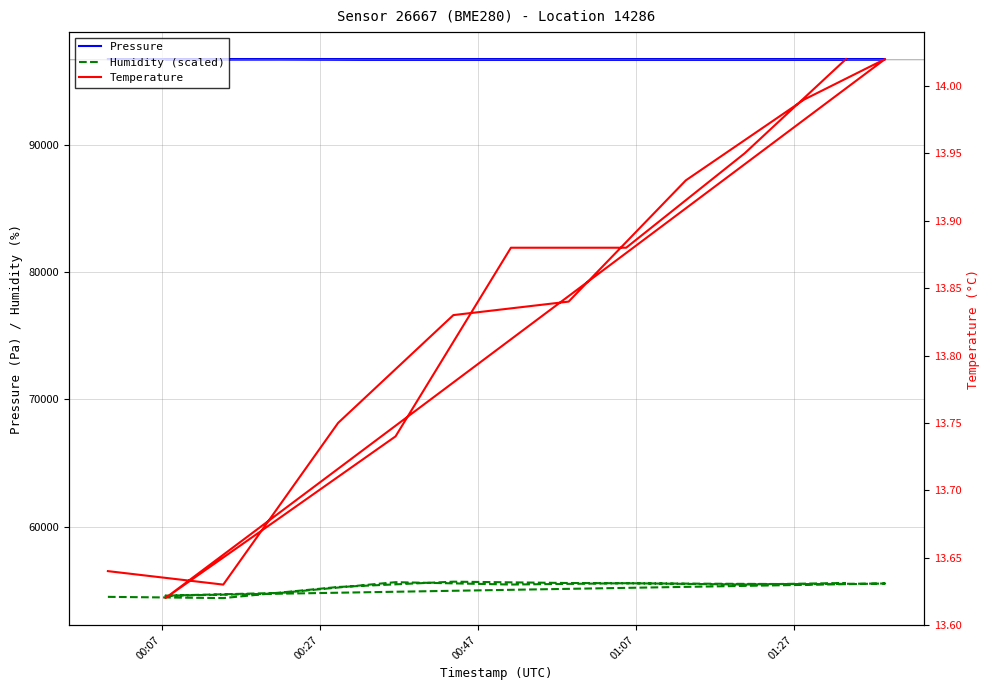

At which label is Humidity (scaled) closest to 55044?

00:47